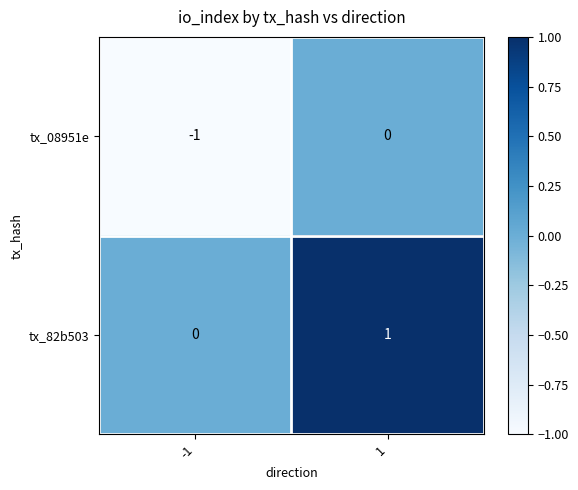

Reading left to right, extract all data points from this chart.

tx_08951e: -1=-1	1=0
tx_82b503: -1=0	1=1